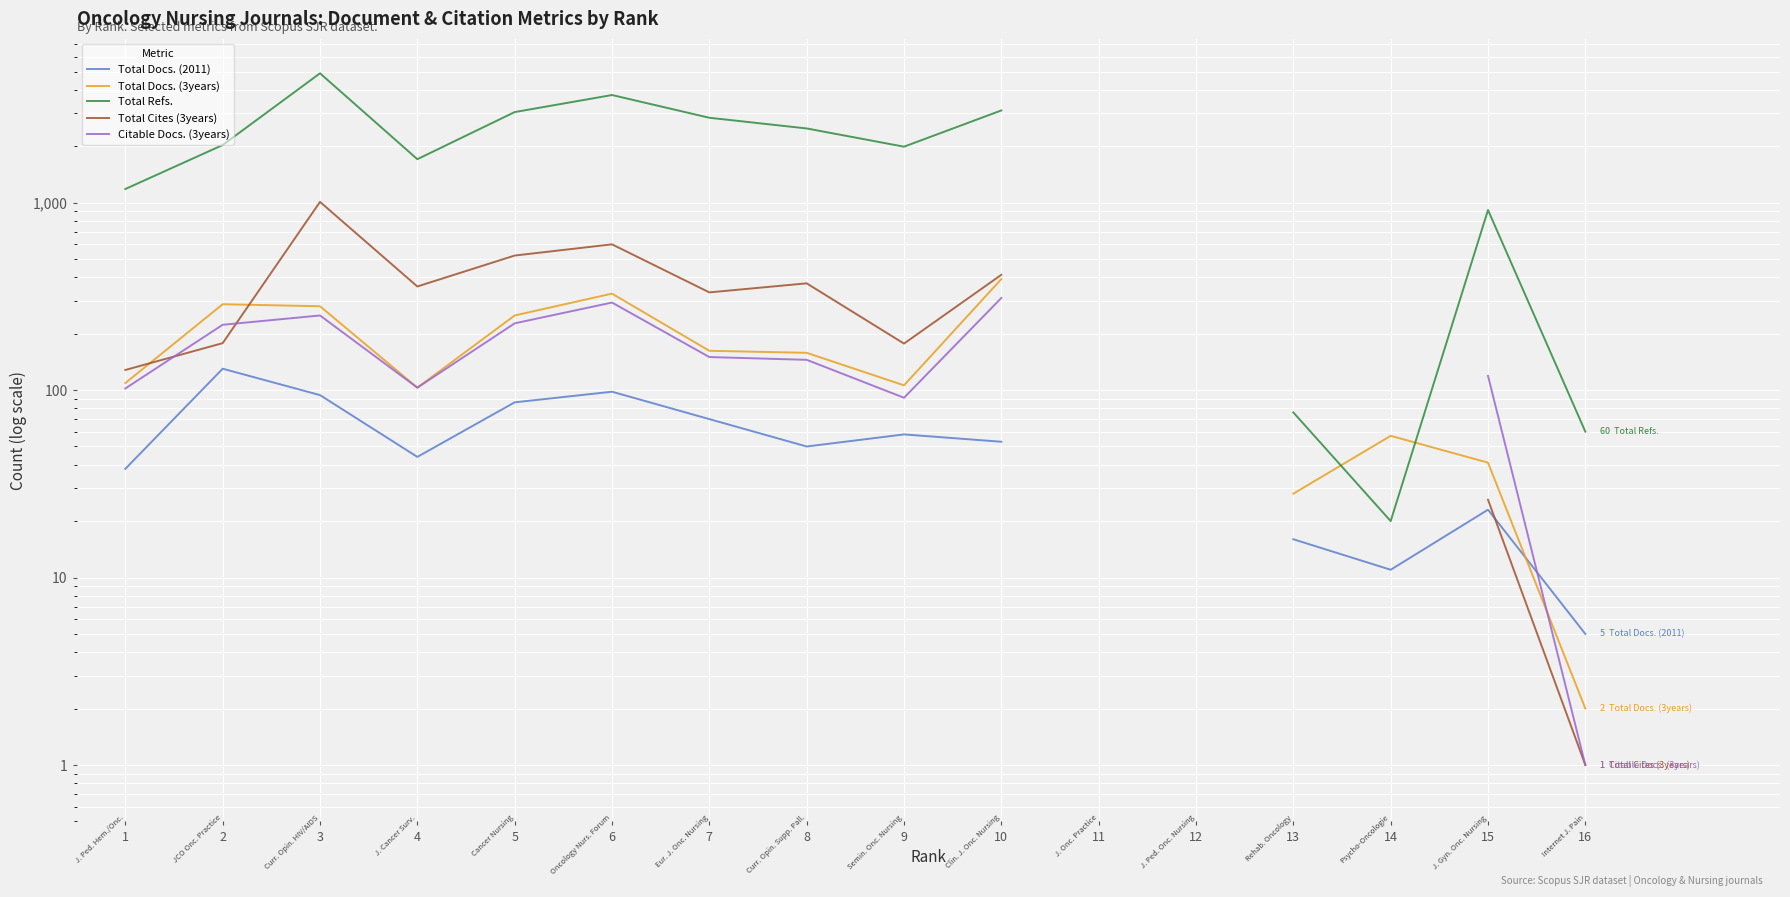

Between which two adjacent categories do Total Docs. (3years) and Total Refs. first intersect?

13 and 14